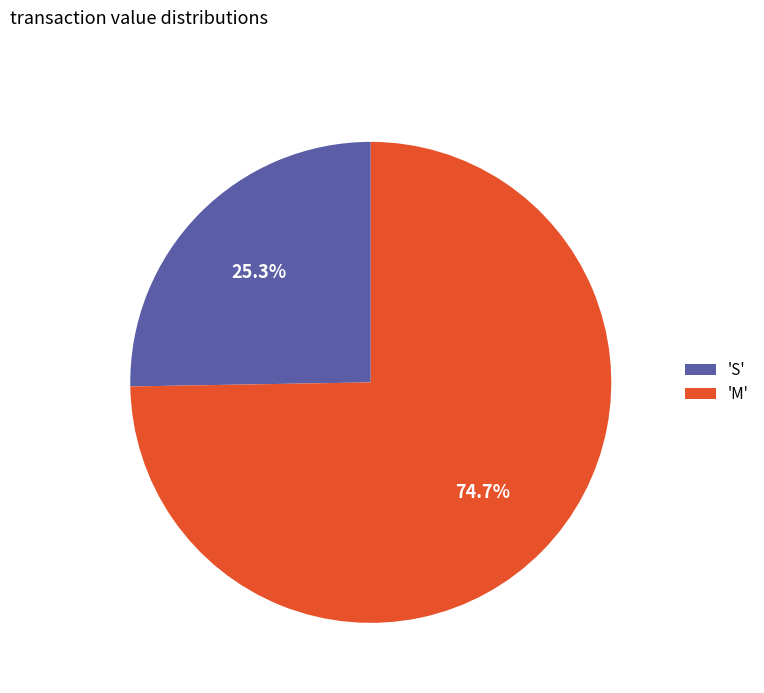

Is there a majority slice in this chart?

Yes